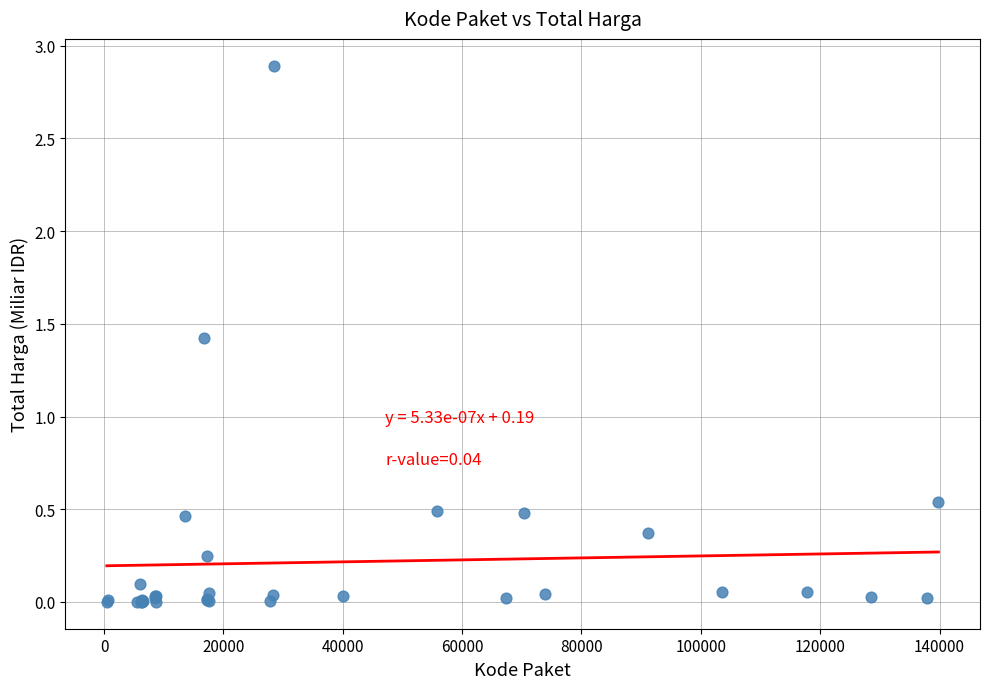

What Y value in the scatter plot is closest to 1?

1.4